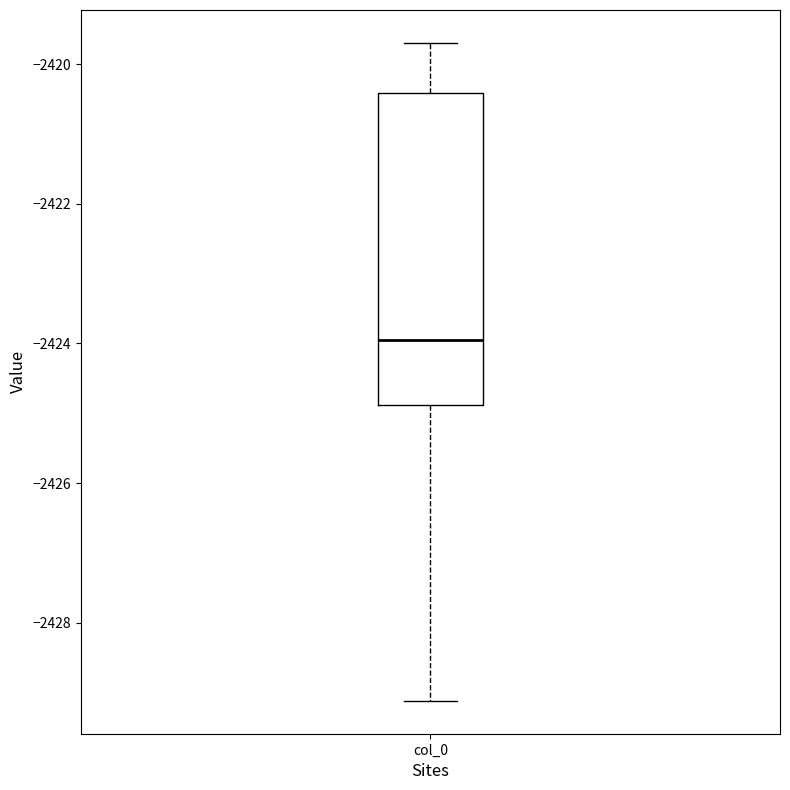

Transcribe this box plot: give where the median line is, the range the box spans, and where the two whiskers end, as read against the y-axis. The values are not printed on the chart, so give them approximately, as read against the axis.

median -2424.0, box -2424.8 to -2420.4, whiskers -2429.2 to -2419.6